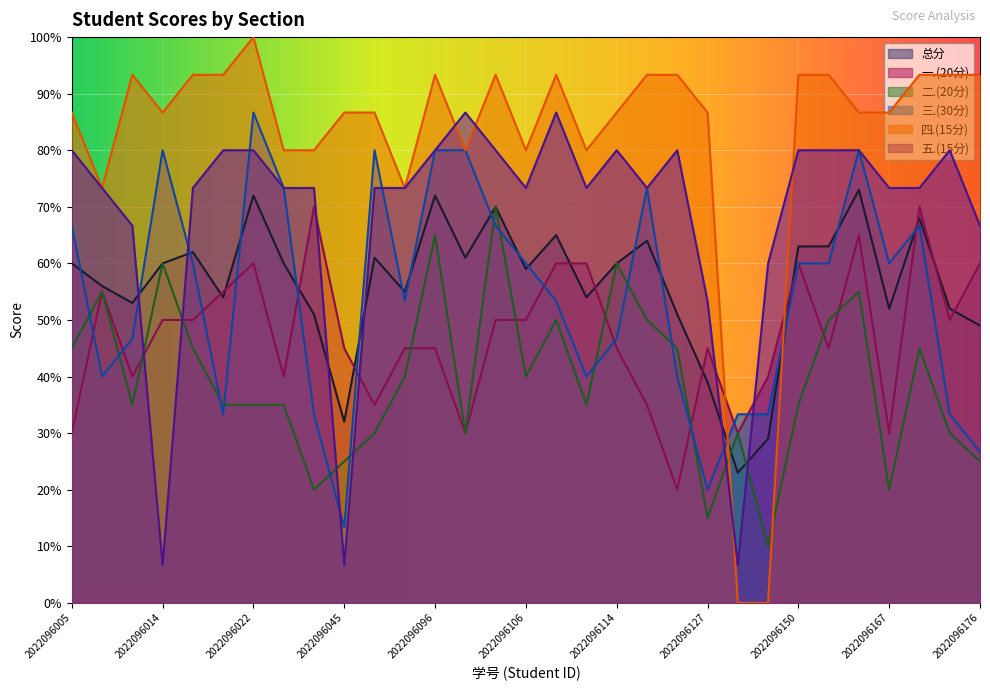

True or false: 二.(20分) has more than 2 interior local peaks.

True